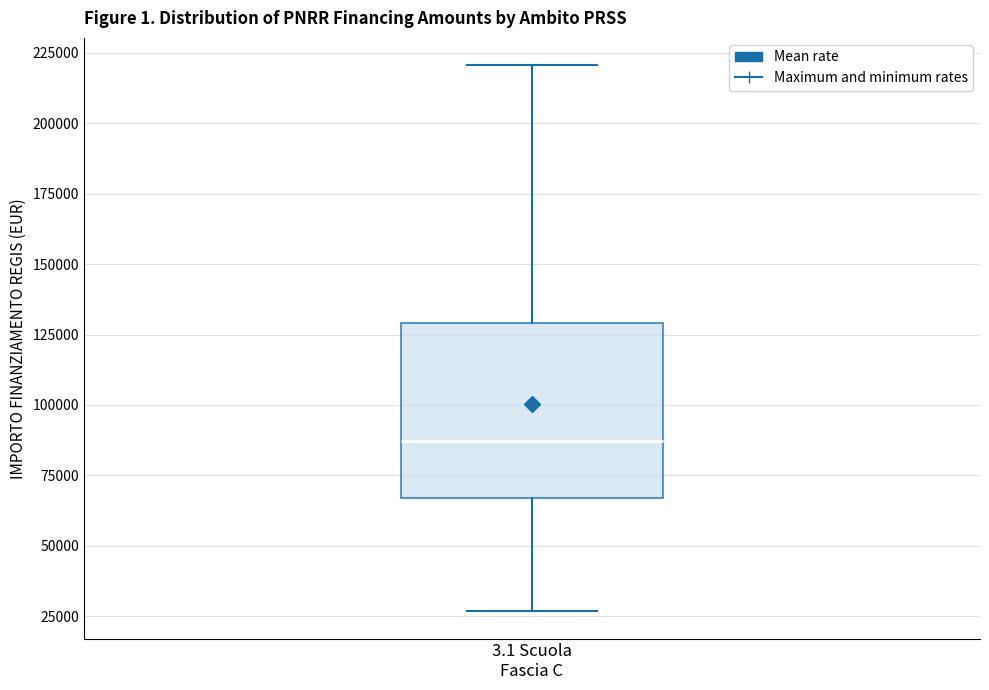

Read this box plot against the y-axis: the position of the median line, the range covered by the box, and the ends of both whiskers. The values are not printed on the chart, so give them approximately, as read against the axis.

median 85000, box 65000 to 130000, whiskers 25000 to 220000